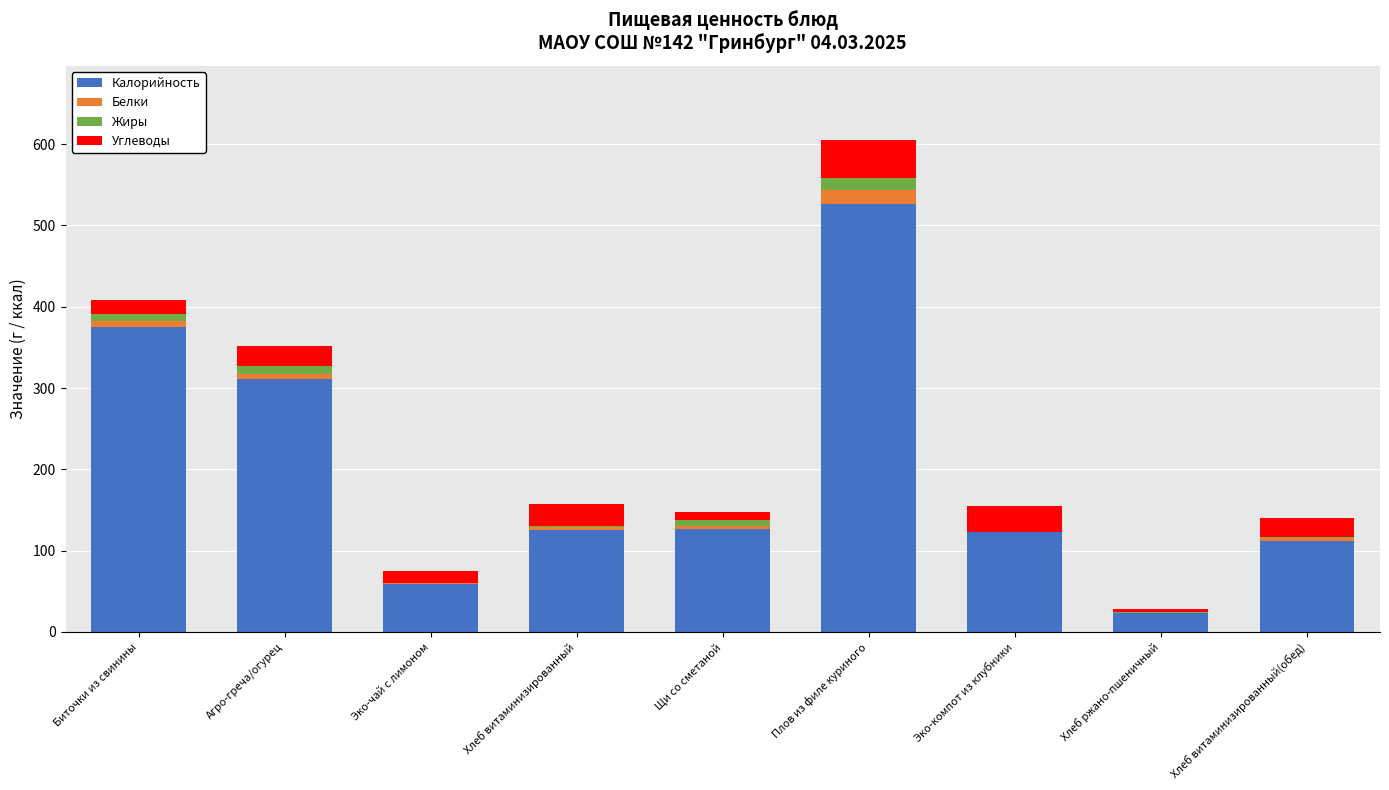

Is it true that Калорийность equals 125.7 at Хлеб витаминизированный?

True